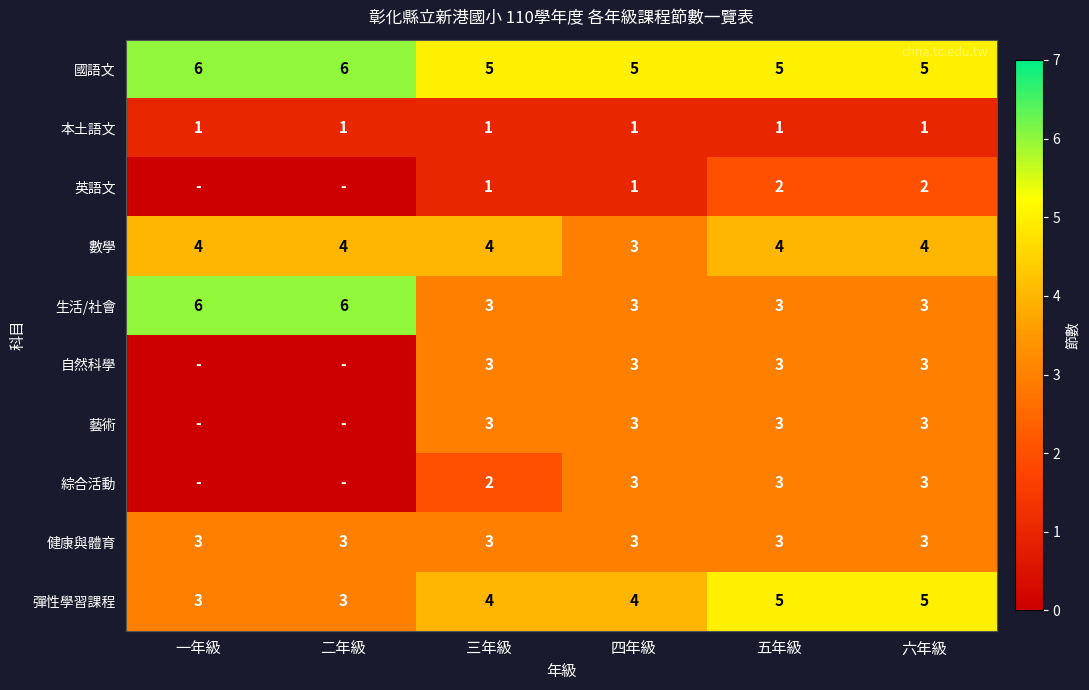

Which has a higher value, 四年級 or 二年級?

二年級